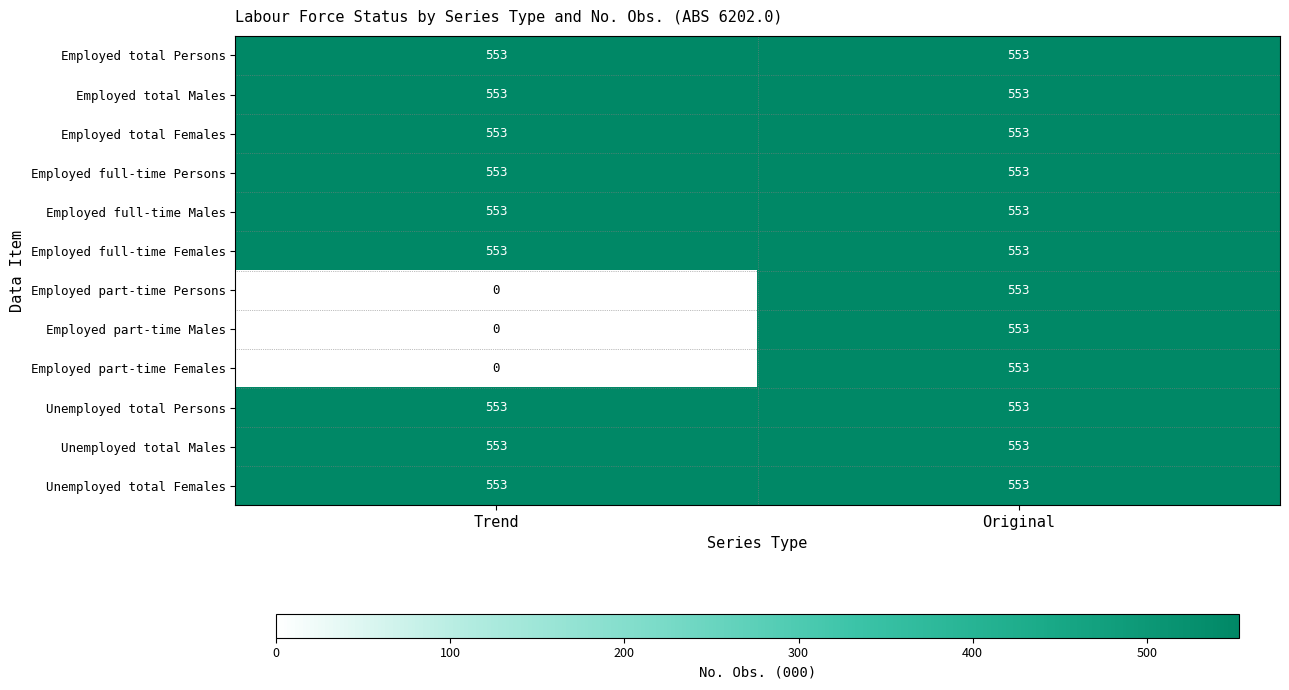

At which category is the sum across all series the highest?

Original